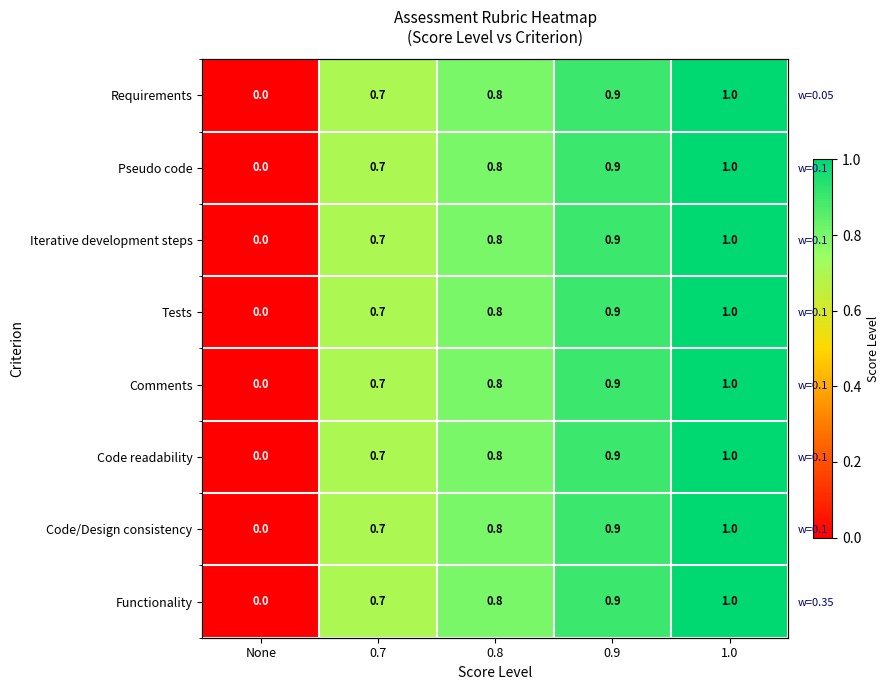

True or false: Requirements has a value of 0.2 at 0.9.

False